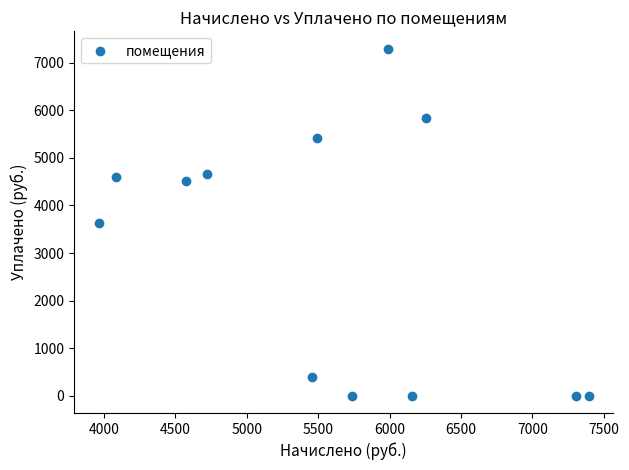

What is the range of Y values (max minus min)?

7298.2